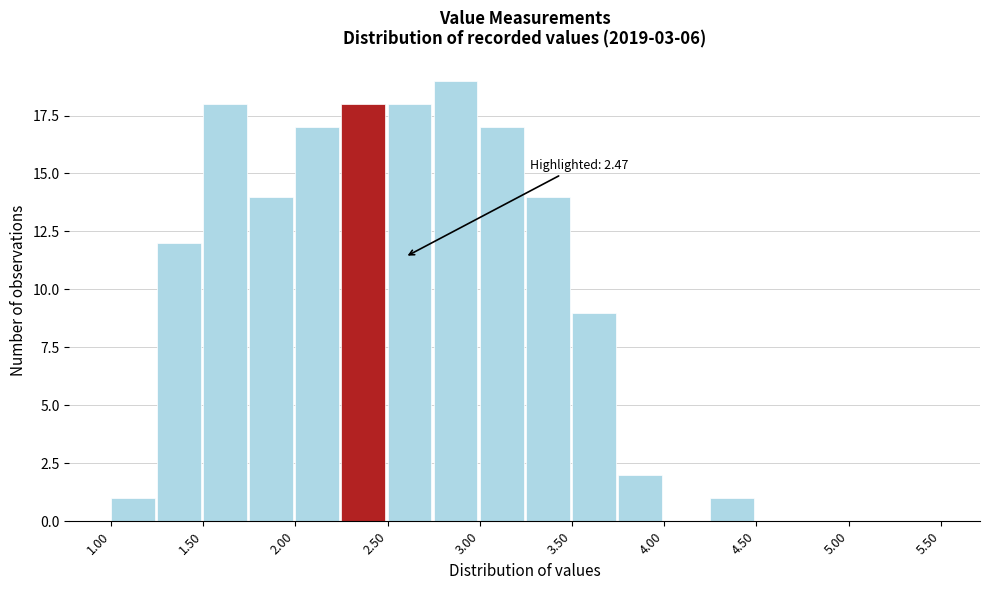

Which range on the x-axis has the tallest bar?

2.75 to 3.00